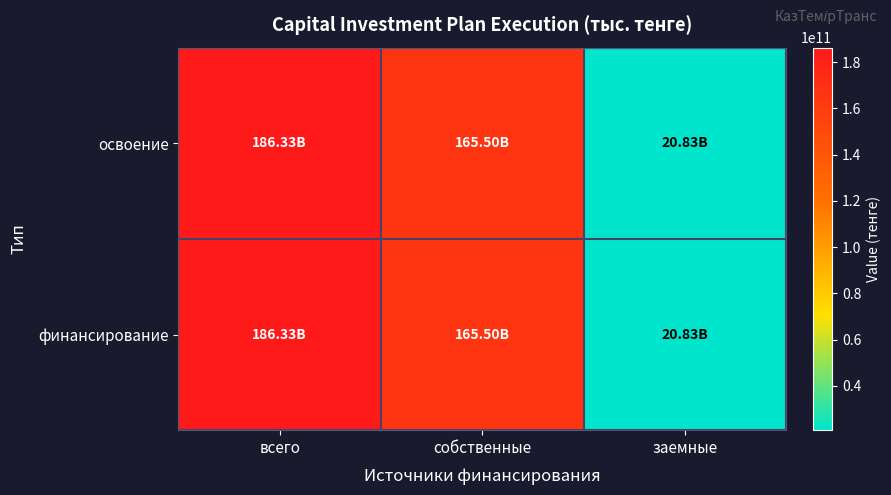

Reading right to left, transcribe all the data shown in this chart.

освоение: заемные=20830155044.6	собственные=165500942576.6	всего=186331097621.2
финансирование: заемные=20830155044.6	собственные=165500942576.6	всего=186331097621.2